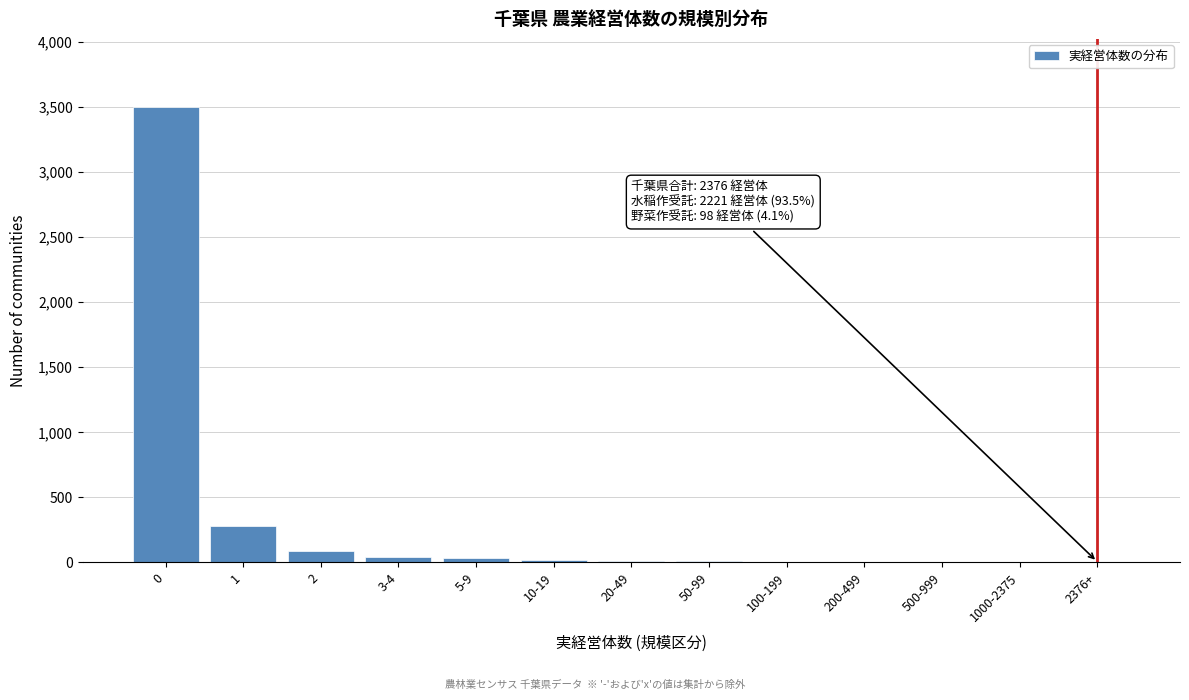

What is the sum of all values?

3987